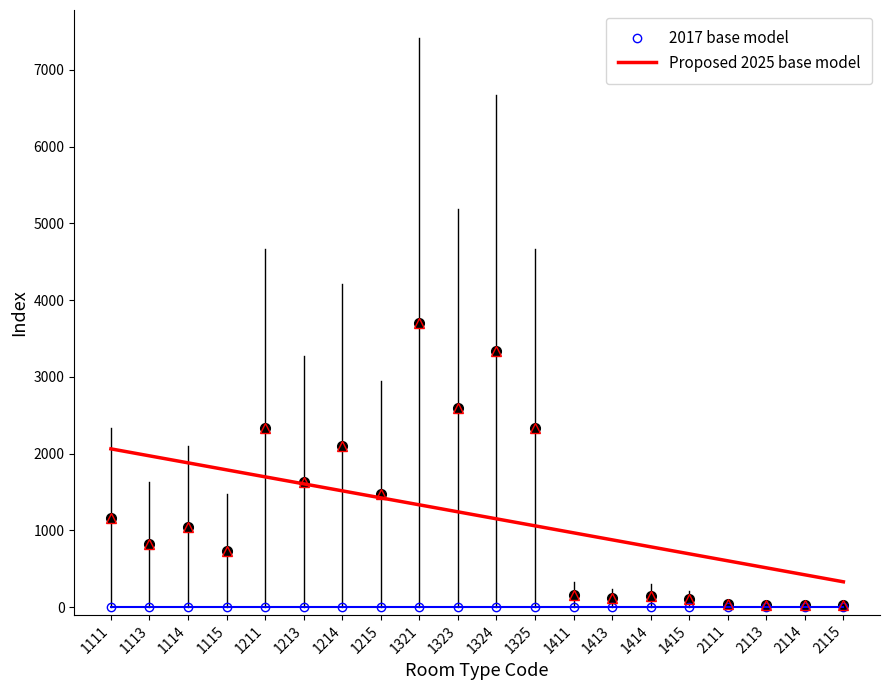

How many values in the Proposed 2025 base model series are below 1051?

10